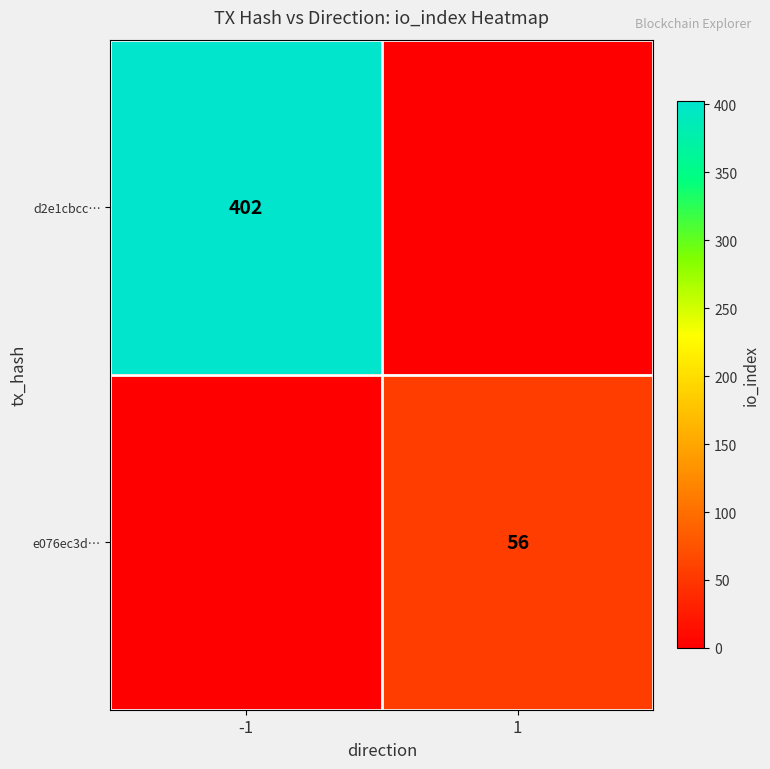

Is the value of e076ec3d… at 1 greater than the value of d2e1cbcc… at -1?

No